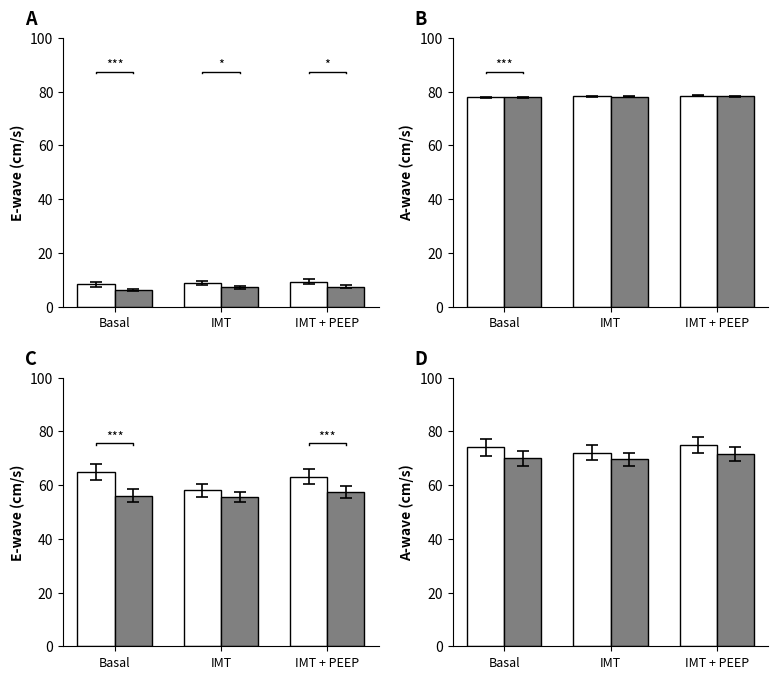

What is the sum of the P1 values at IMT and Basal?

146.0